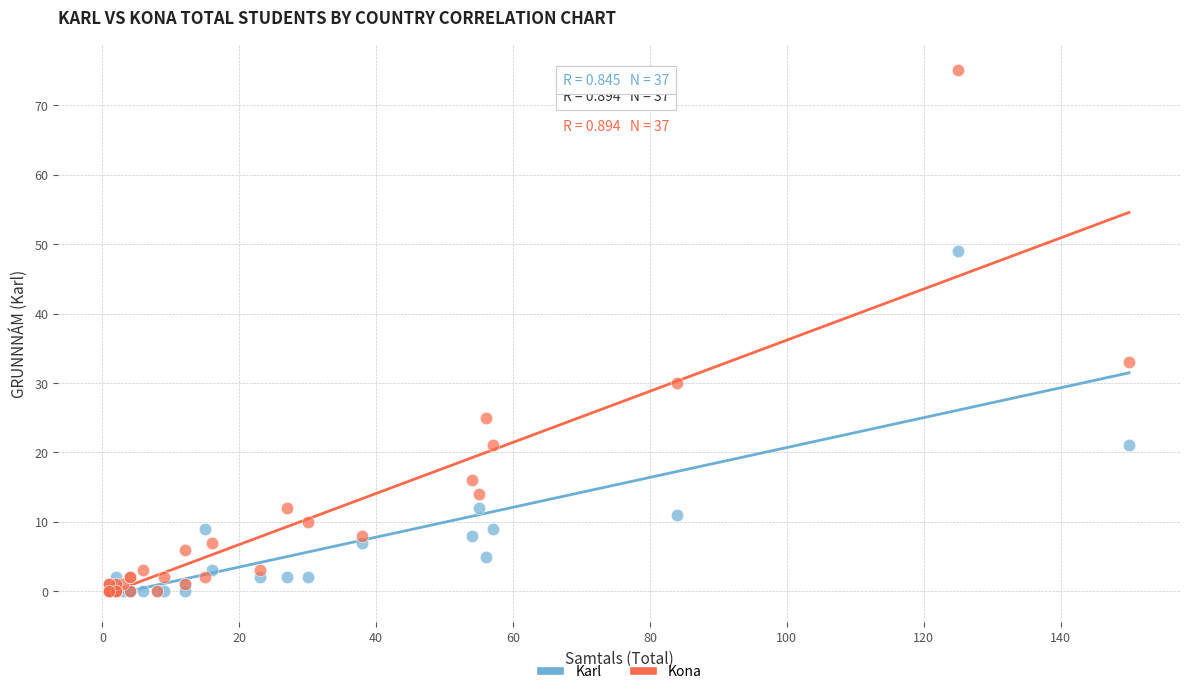

In the Kona series, what Y value is closest to 37?

33